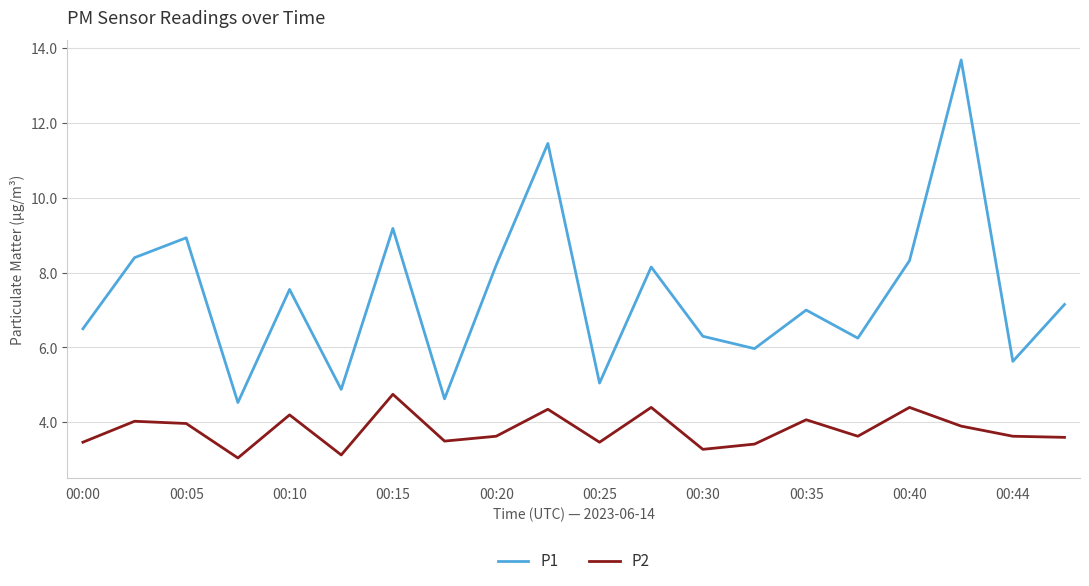

What is the highest value of the P2 series?

4.8